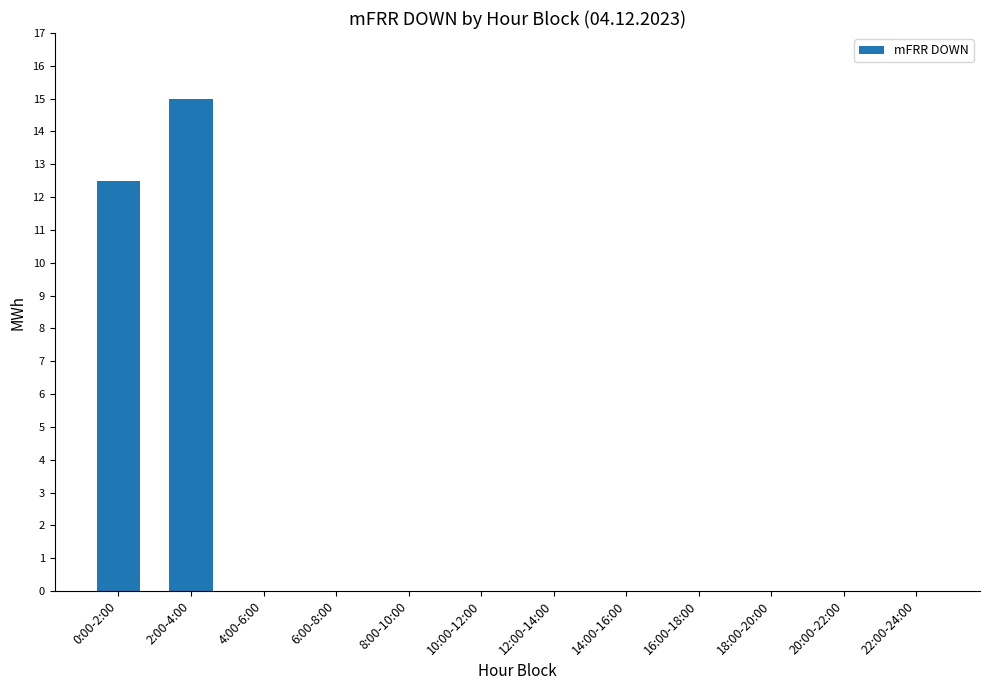

What is the maximum value shown in the chart?

15.0